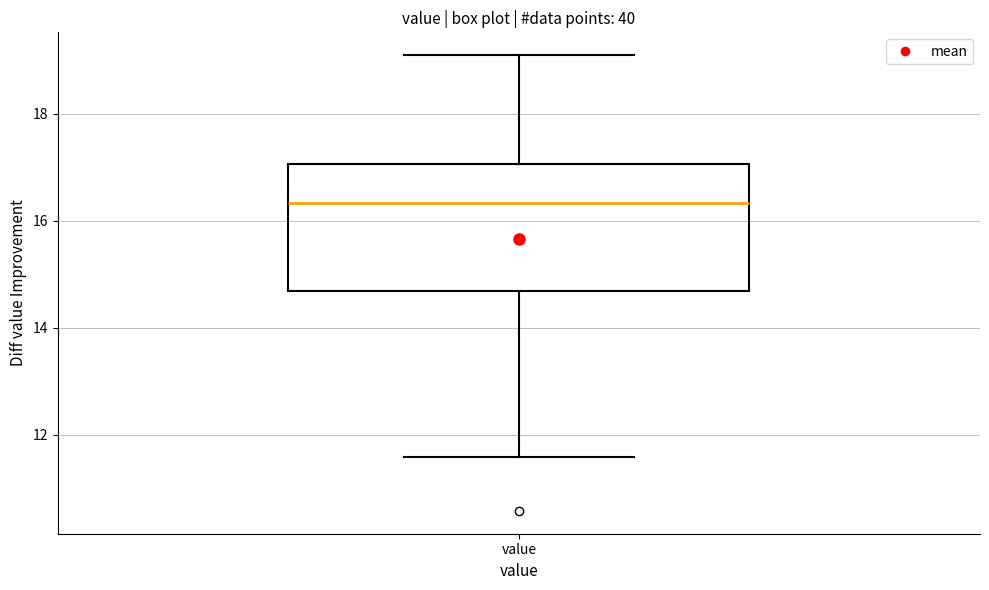

Transcribe this box plot: give where the median line is, the range the box spans, and where the two whiskers end, as read against the y-axis. The values are not printed on the chart, so give them approximately, as read against the axis.

median 16.4, box 14.6 to 17.0, whiskers 11.6 to 19.2